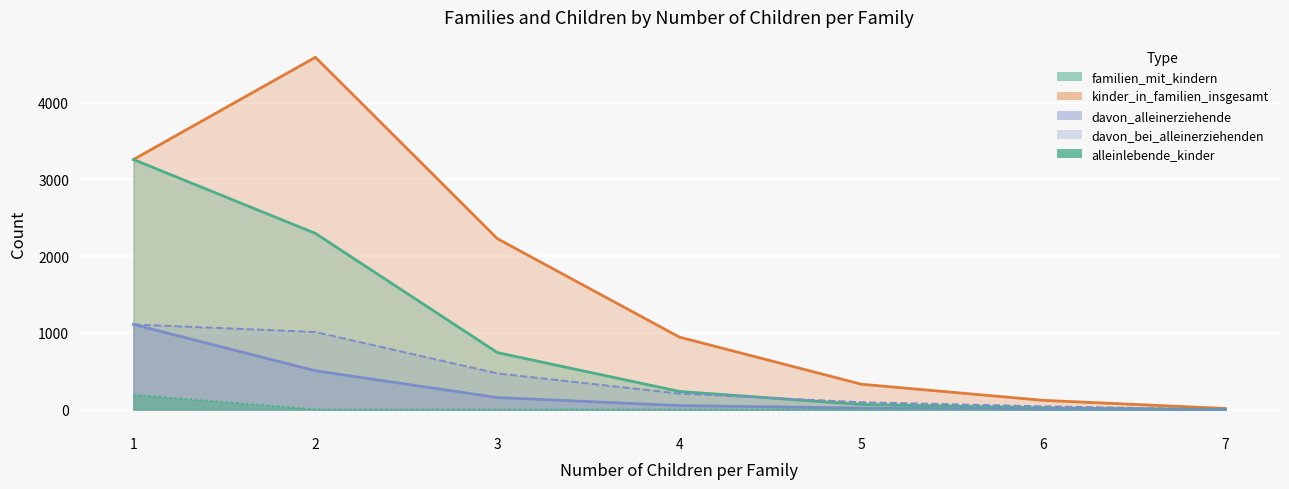

At which category does kinder_in_familien_insgesamt reach its first local peak?

2